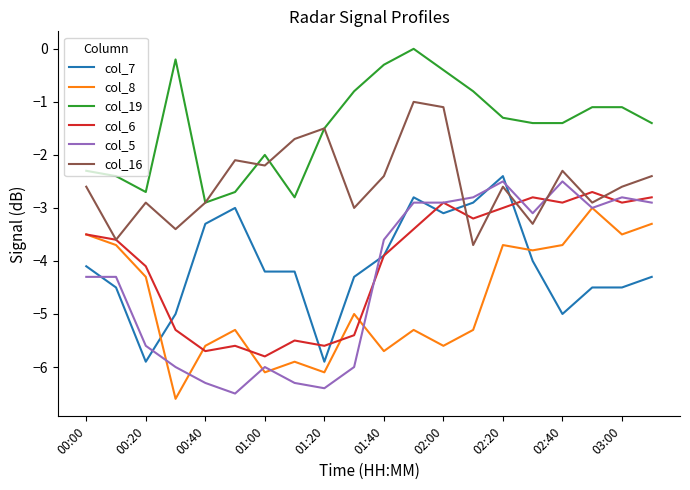

Which series has the largest range (max minus min)?

col_5